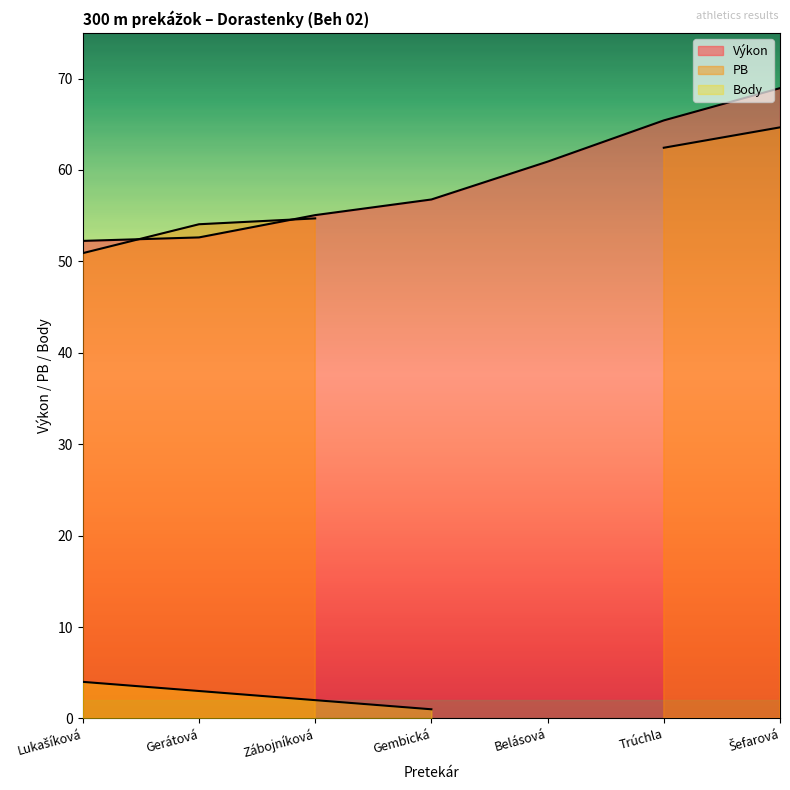

How many lines are shown in the chart?

3